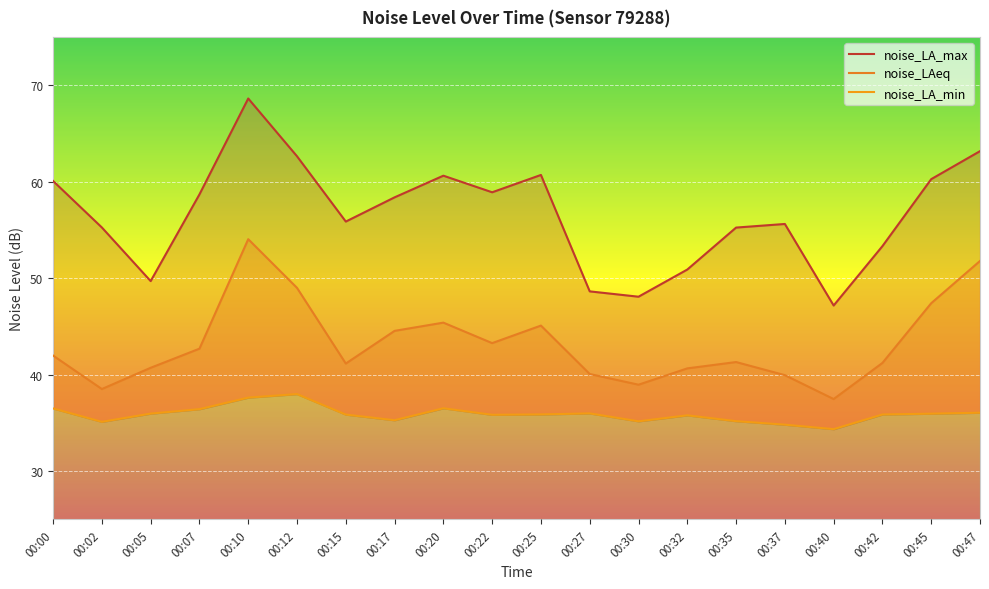

How many data points in noise_LA_min are less than 35?

2